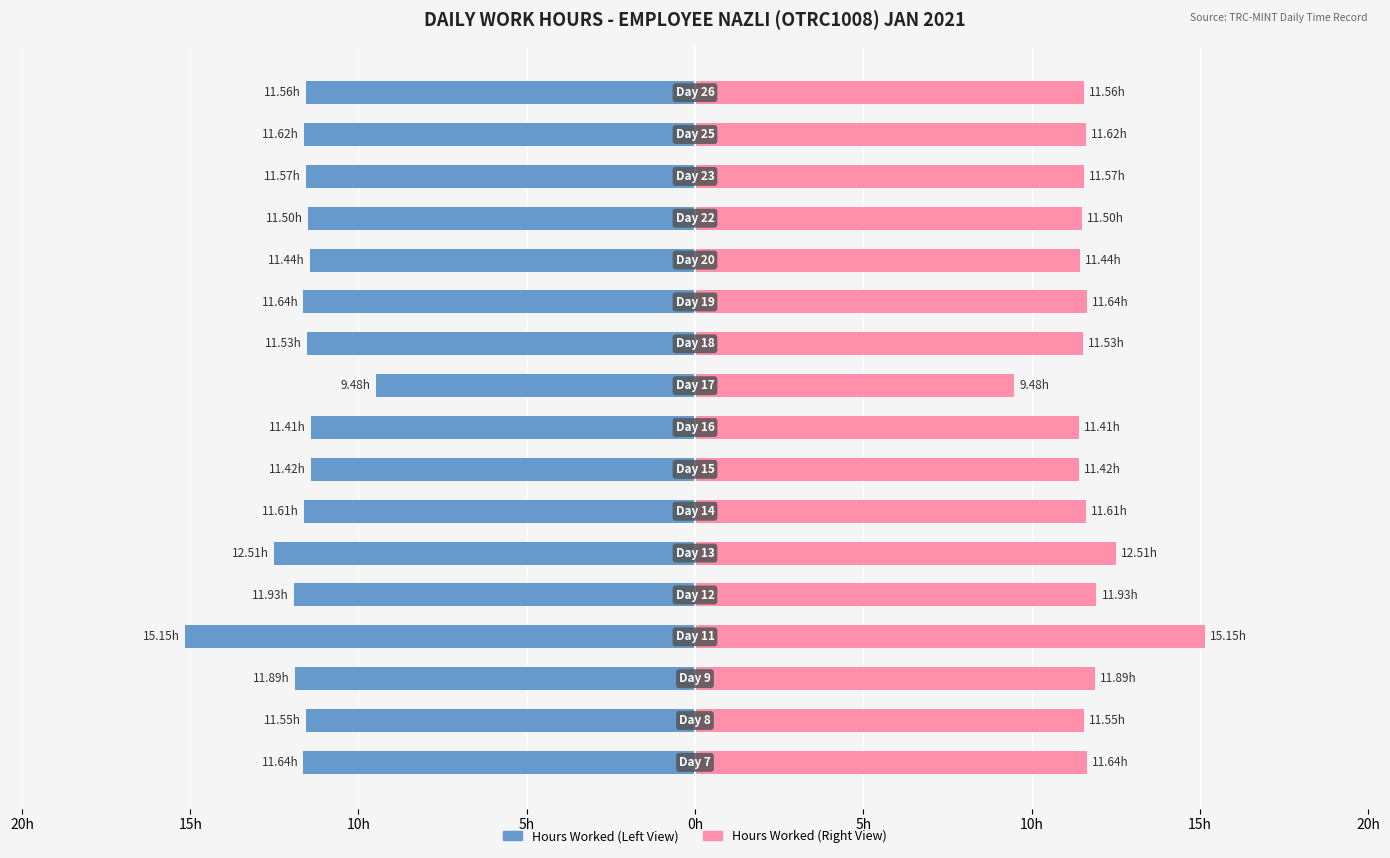

The value of Hours Worked (Left) at 10h is -11.6. True or false?

True